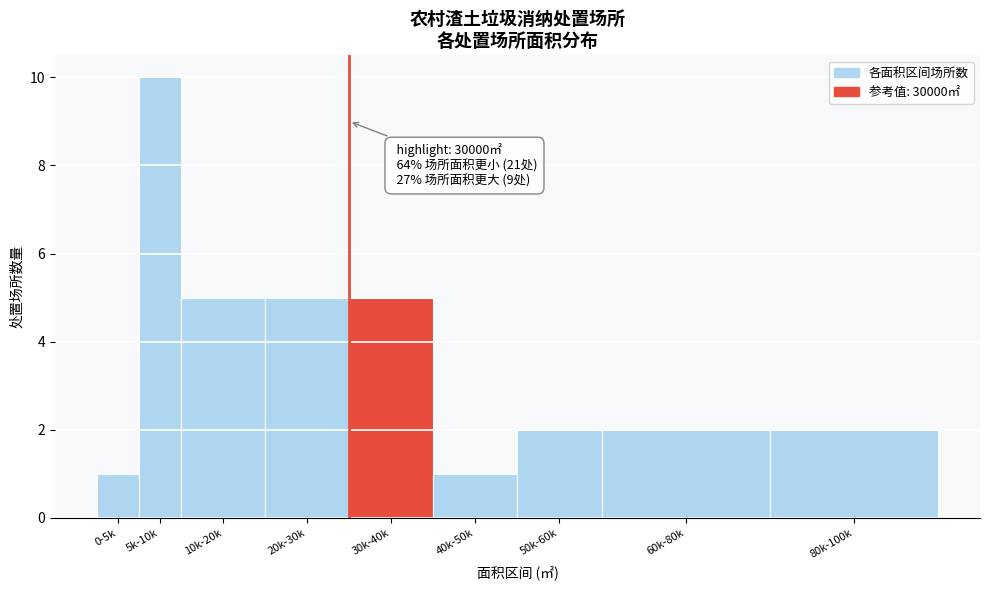

Reading left to right, transcribe all the data shown in this chart.

0-5k=1	5k-10k=10	10k-20k=5	20k-30k=5	30k-40k=5	40k-50k=1	50k-60k=2	60k-80k=2	80k-100k=2